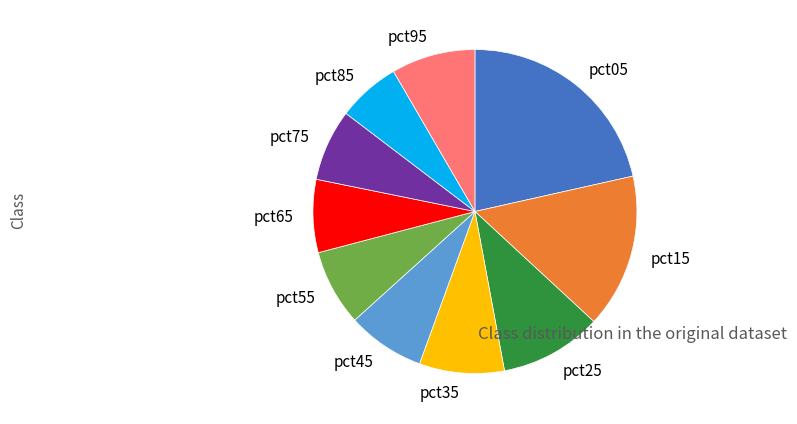

True or false: pct85 accounts for 1% of the total.

False